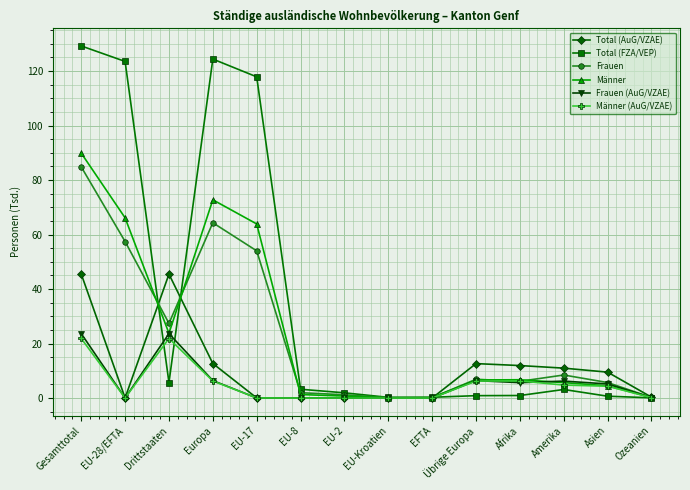

Is the value of Total (AuG/VZAE) at EU-Kroatien greater than the value of Frauen at Drittstaaten?

No